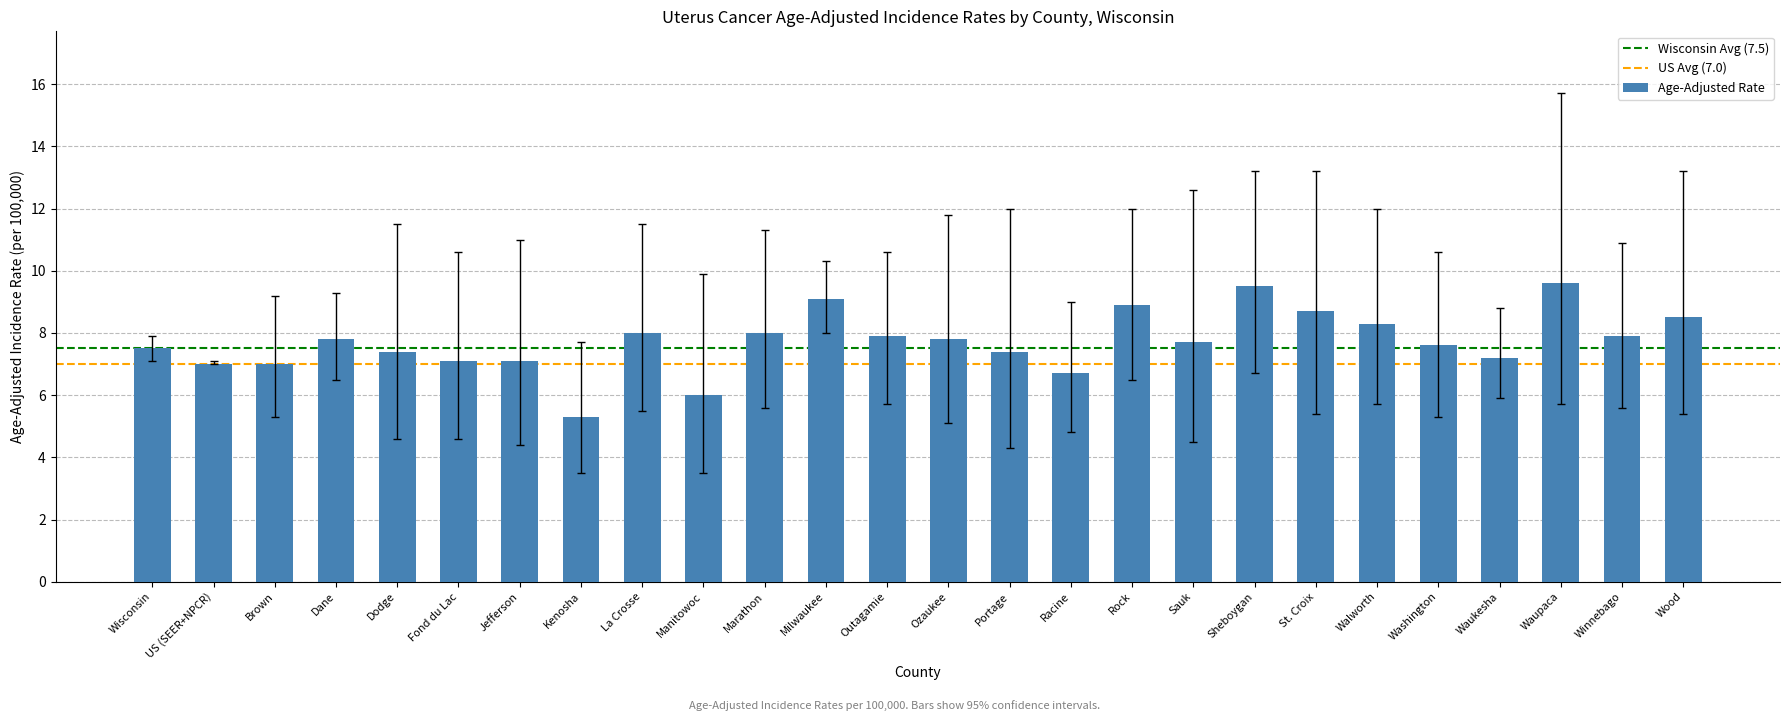

The value at Ozaukee is 7.8. True or false?

True